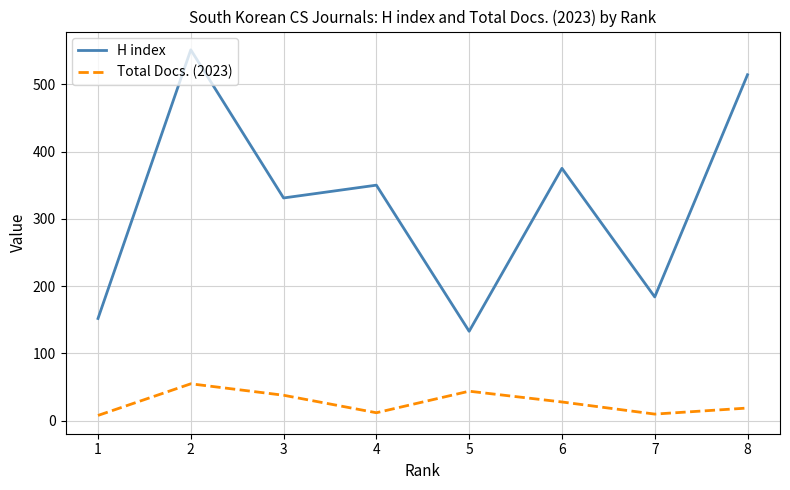

Does the chart display data point markers on the line(s)?

No